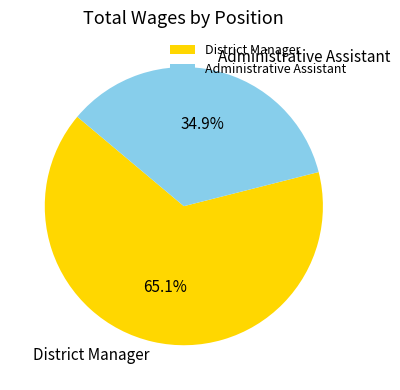

Is there a majority slice in this chart?

Yes